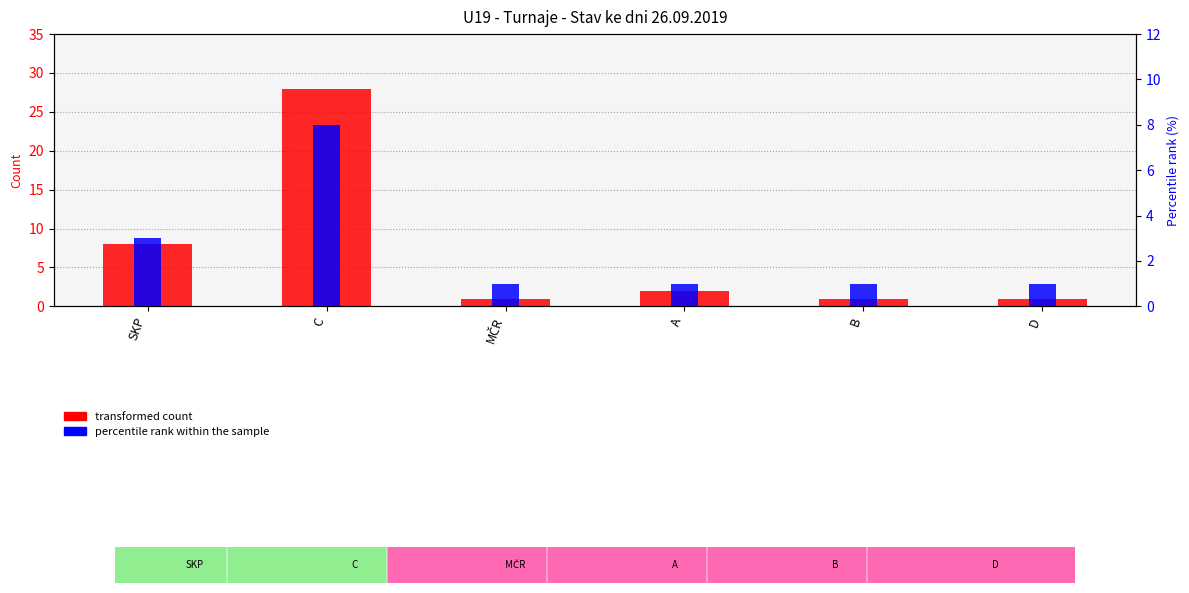

True or false: percentile rank within the sample has a value of 0 at B.

False